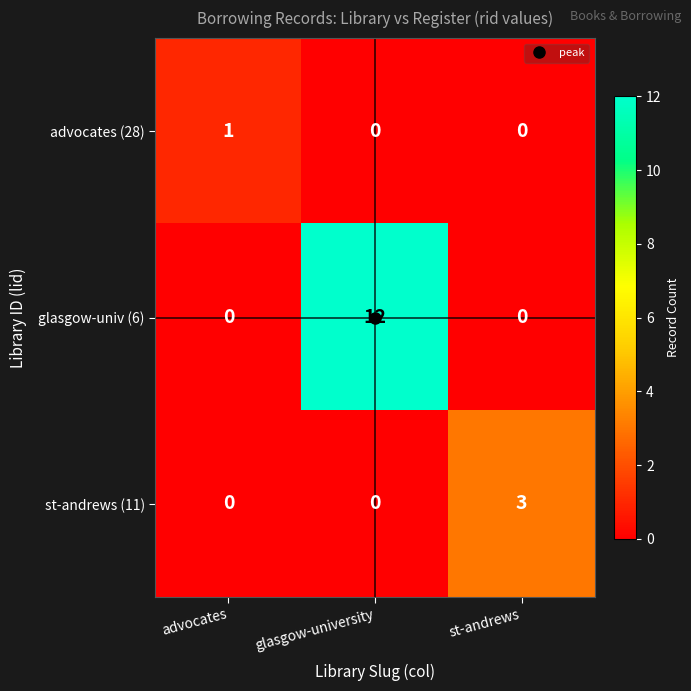

What is the difference between the st-andrews (11) values at st-andrews and glasgow-university?

3